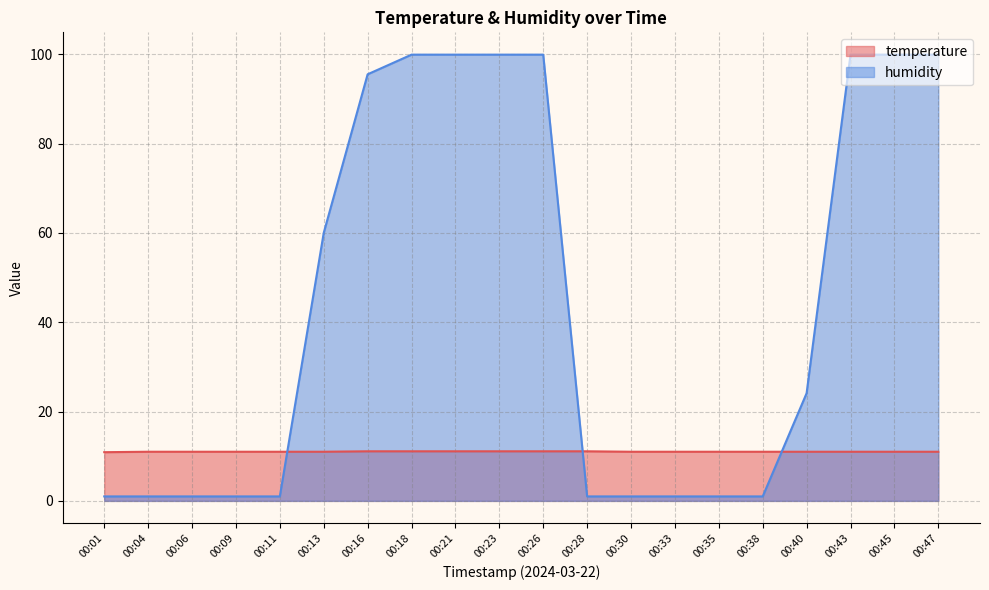

Between 00:01 and 00:23, which series saw the biggest shift?

humidity